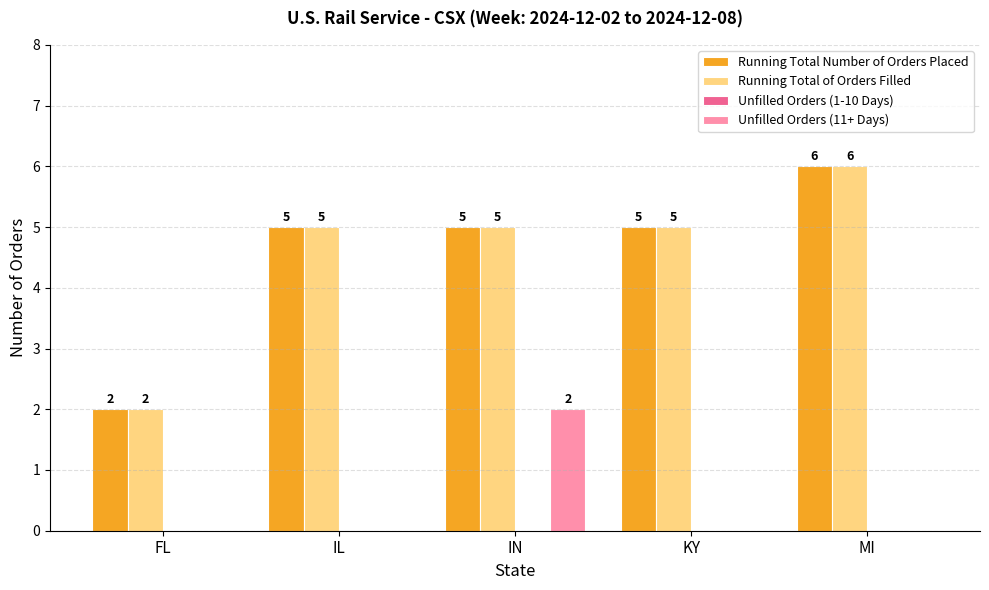

What is the sum of all Running Total of Orders Filled values?

23